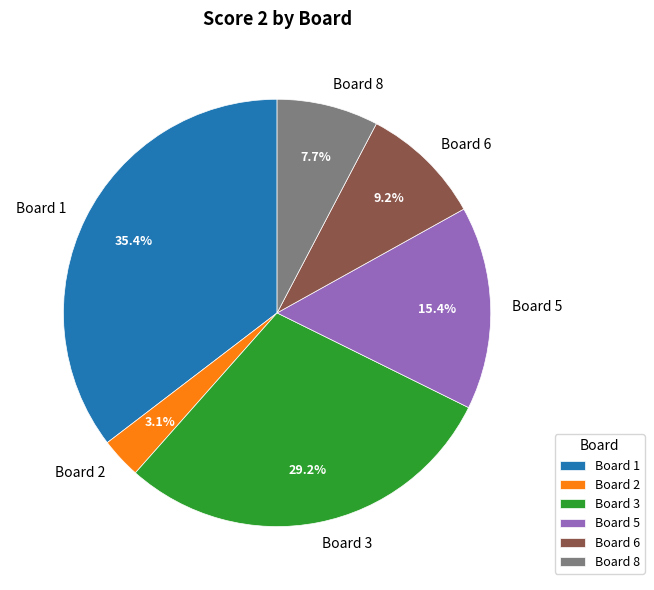

Count the number of slices in the pie.

6